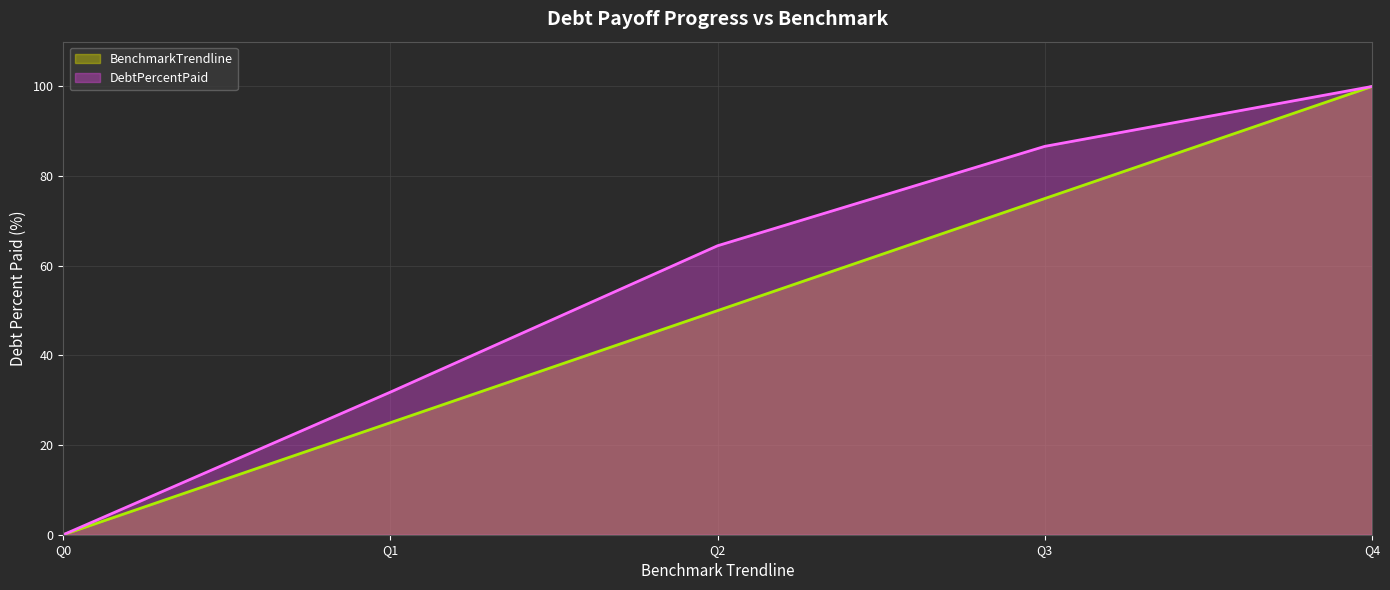

True or false: DebtPercentPaid and BenchmarkTrendline intersect in this chart.

False